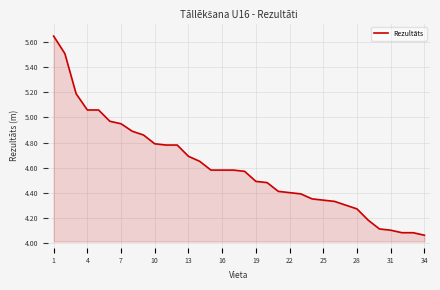

What is the difference between the maximum and minimum values?

1.6